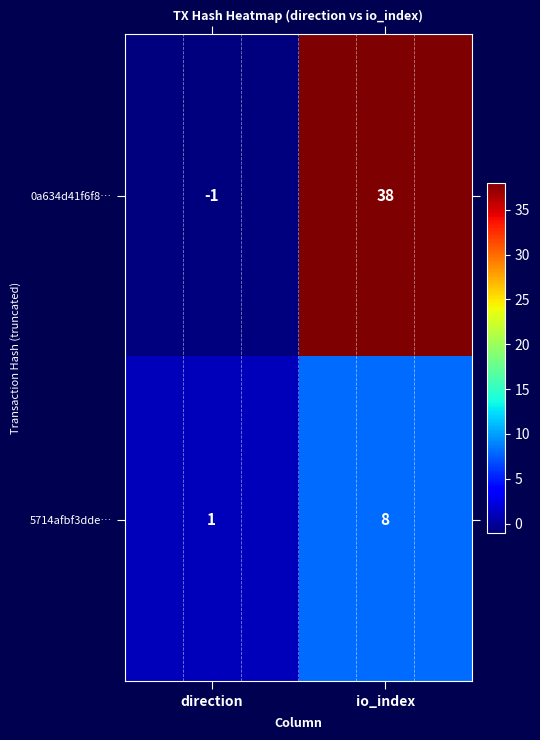

Reading left to right, transcribe all the data shown in this chart.

0a634d41f6f8…: -1	38
5714afbf3dde…: 1	8